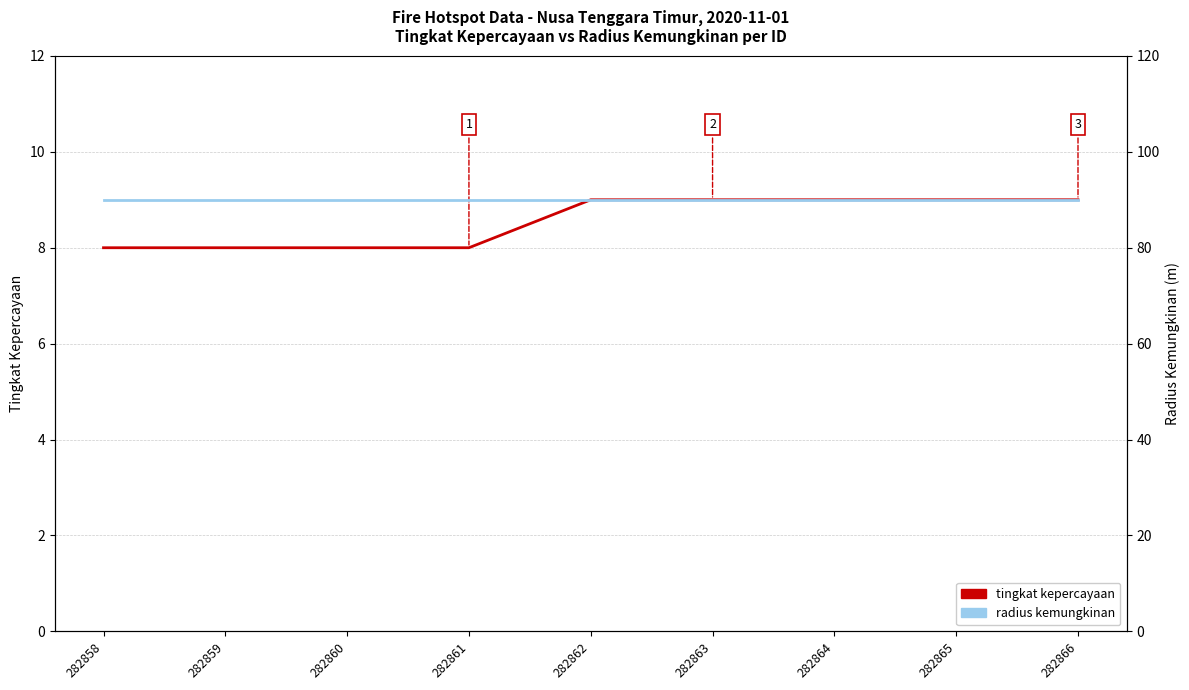

Which label corresponds to the largest value in the chart?

282858